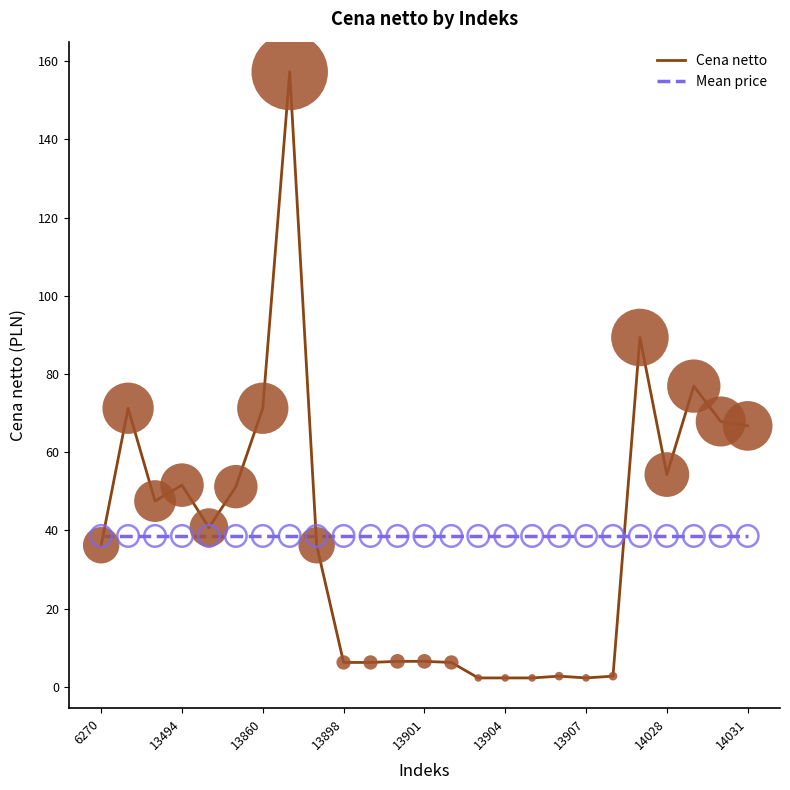

List the series in order of their peak value, lowest first.

Mean price, Cena netto